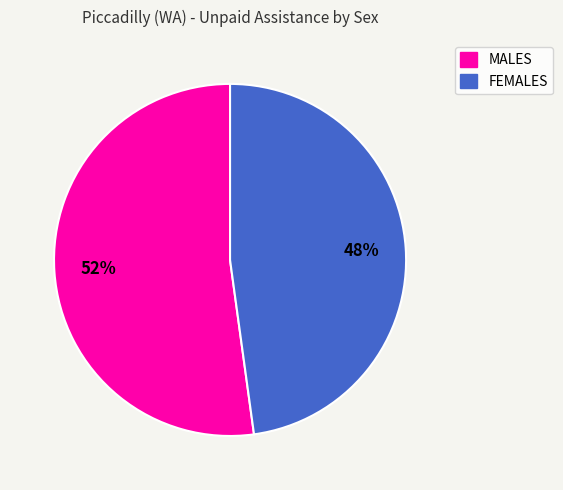

What percentage is the FEMALES slice, to the nearest percent?

48%